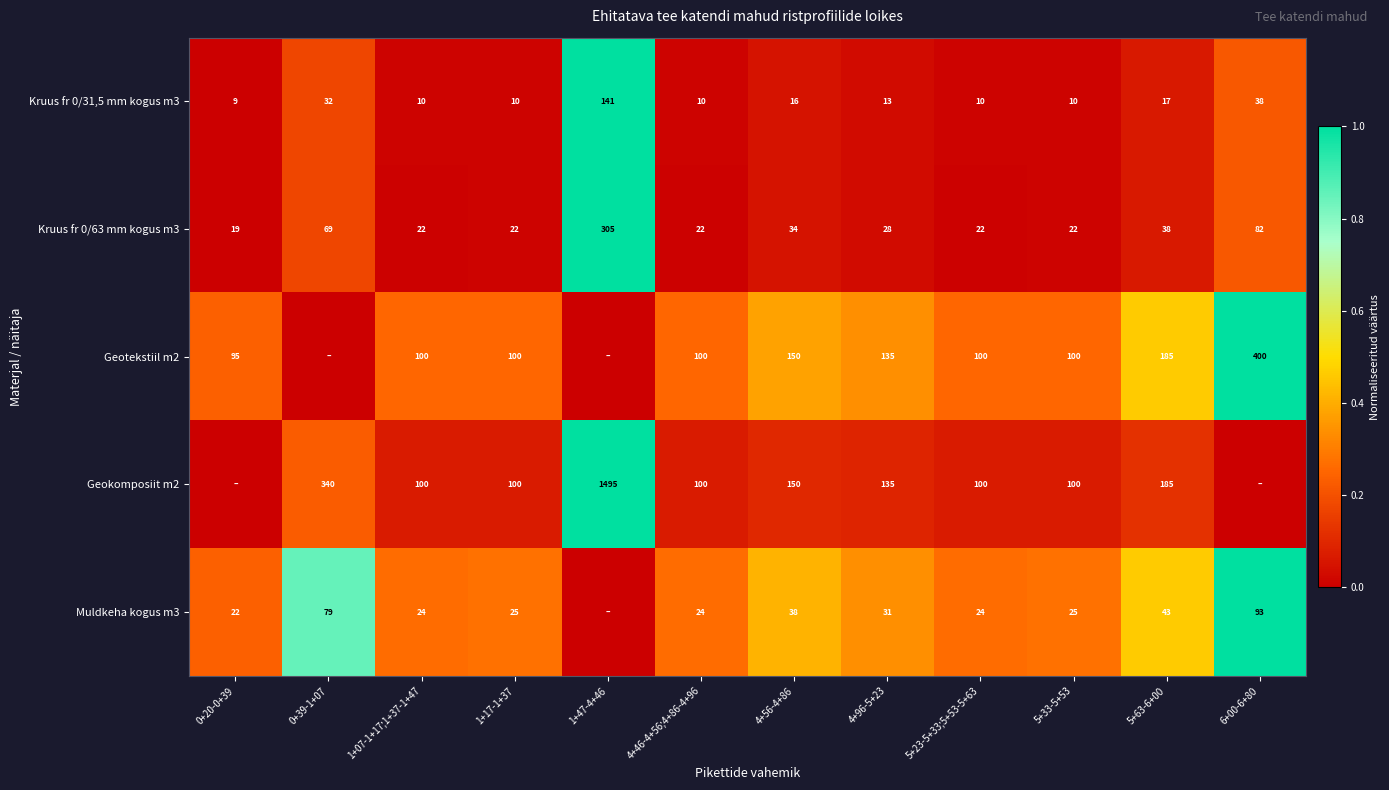

What is the difference between the highest and lowest values at 1+17-1+37?

90